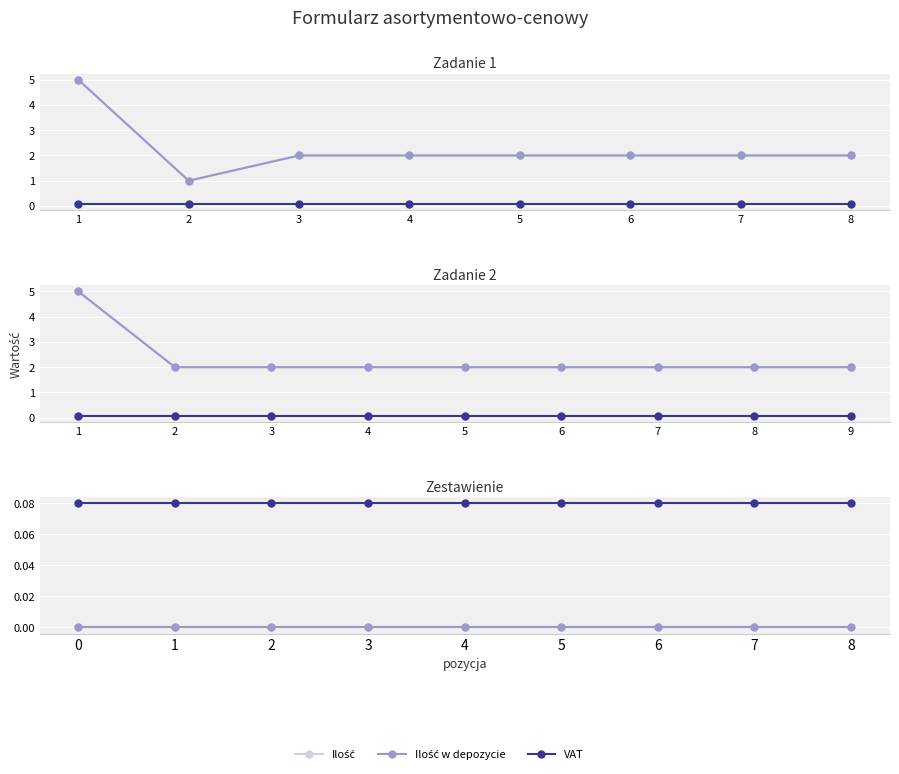

Which series has the largest range (max minus min)?

Ilość